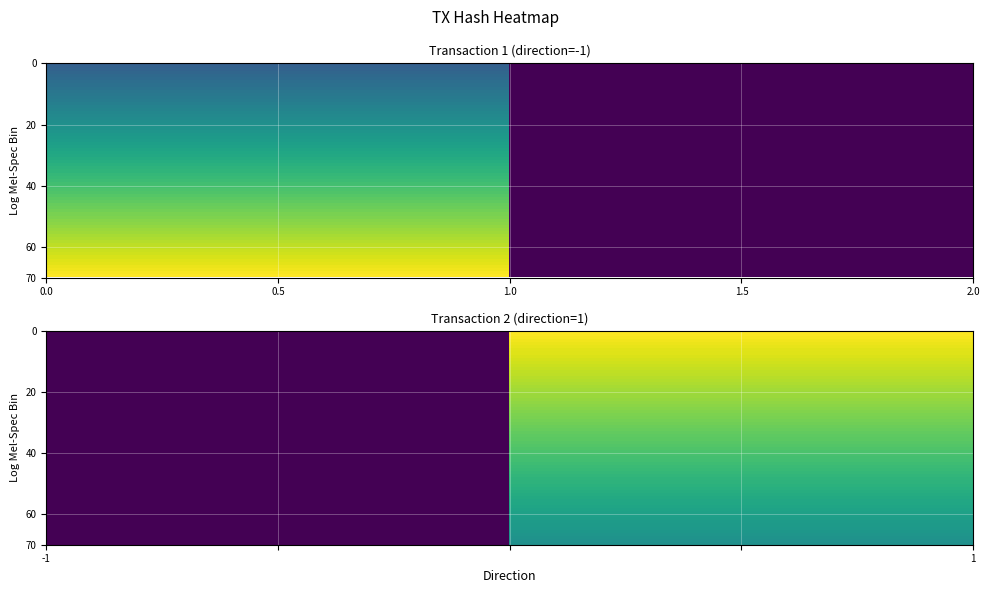

At which label does tx1 reach its minimum?

1